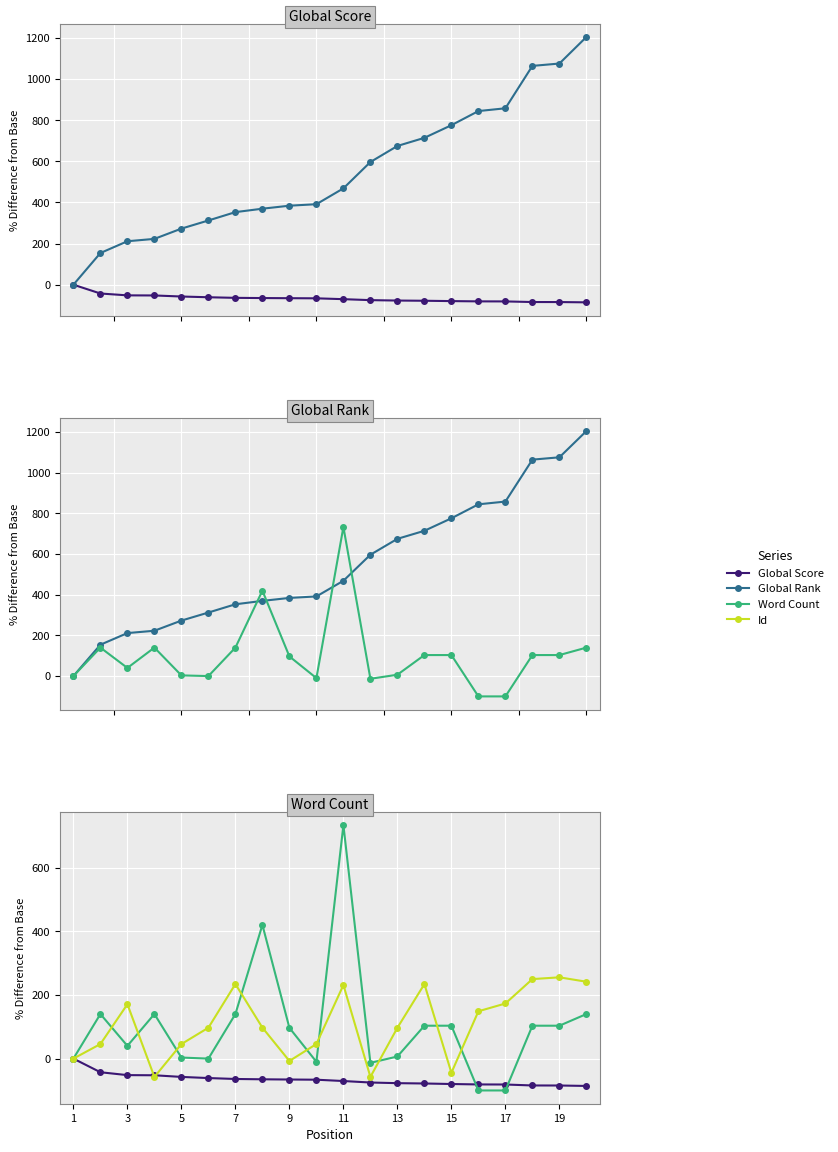

How many lines are shown in the chart?

4